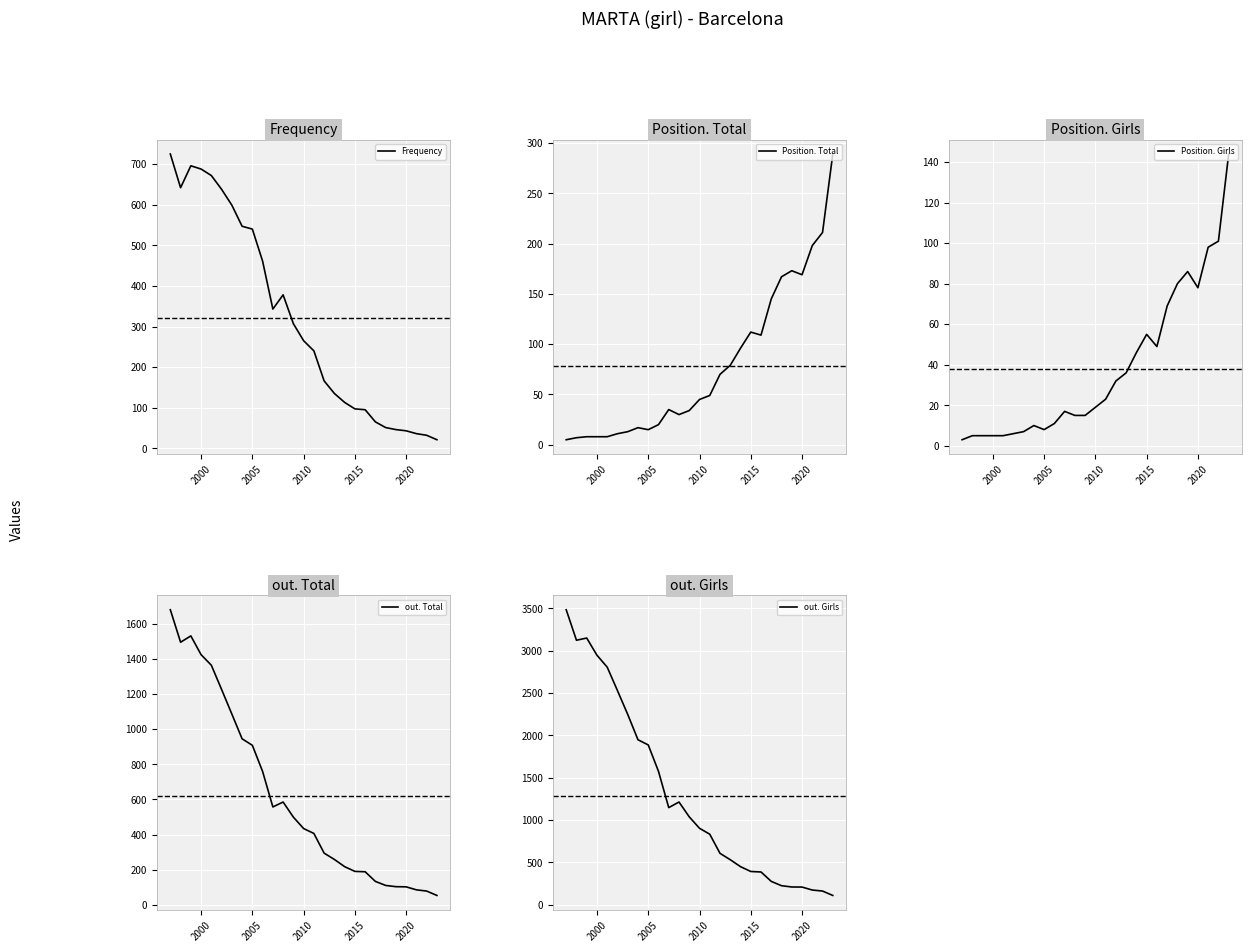

The value of Position. Total at 9 is 13. True or false?

False